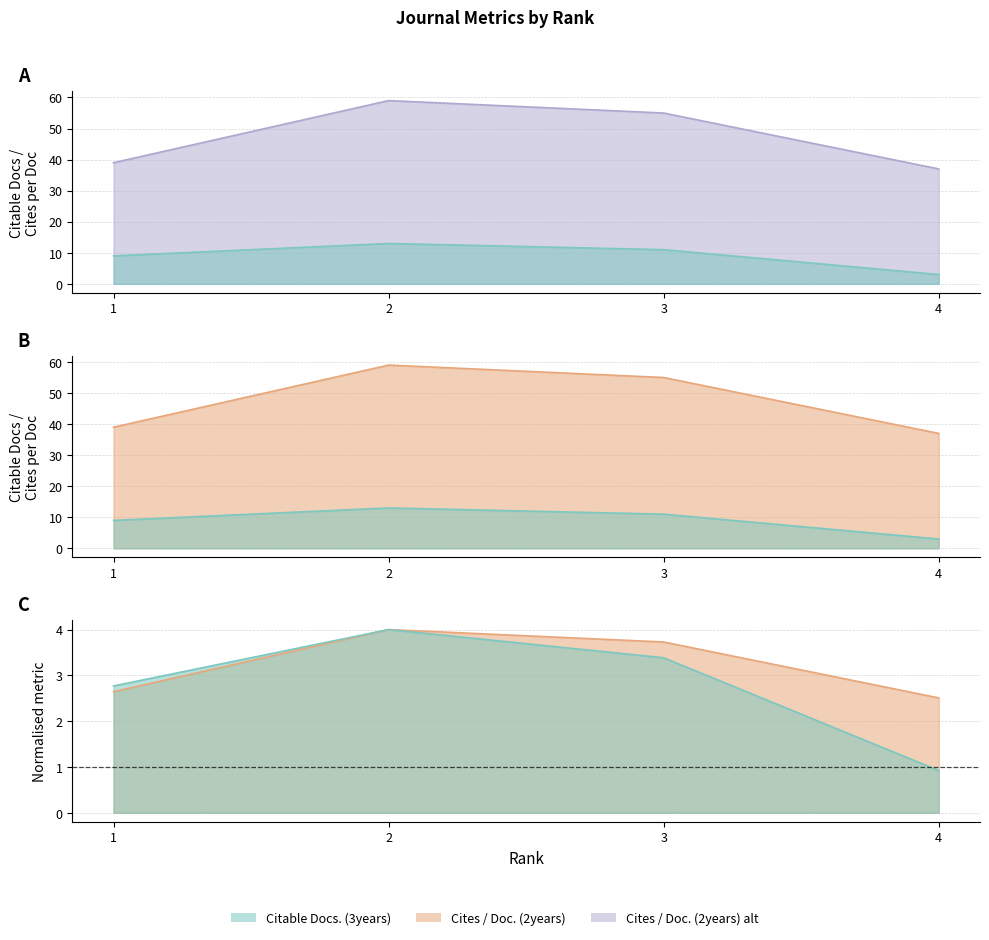

Which category has the highest value in the Citable Docs. (3years) series?

2